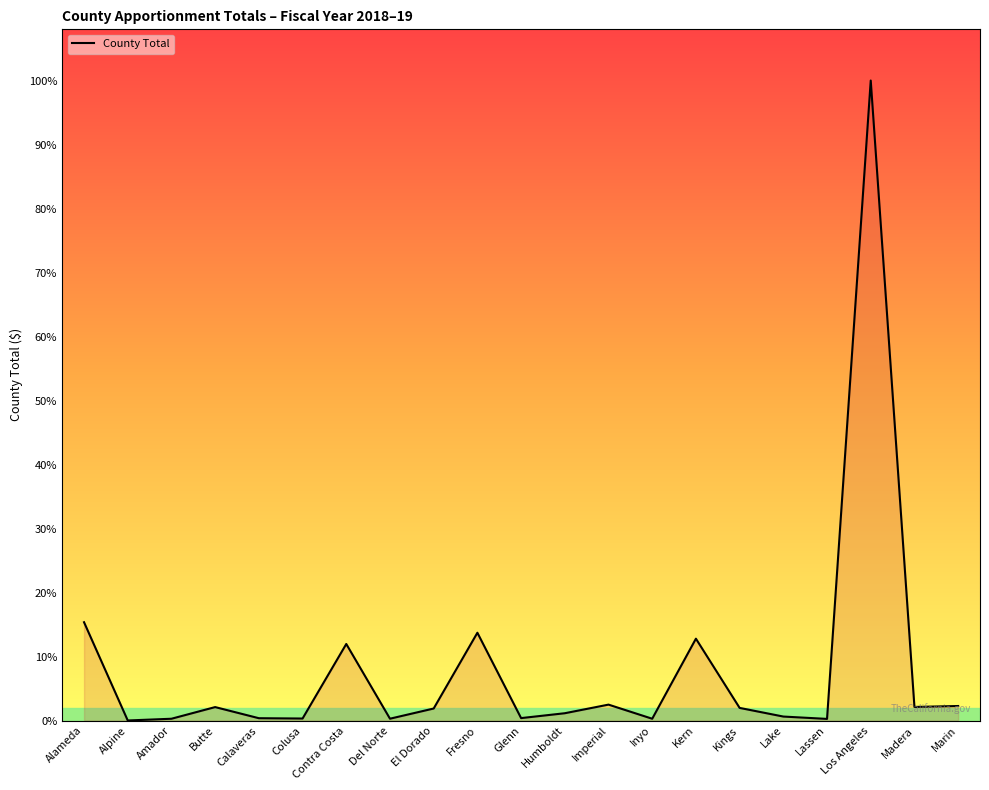

At which category does the chart reach its minimum across all series?

Alpine